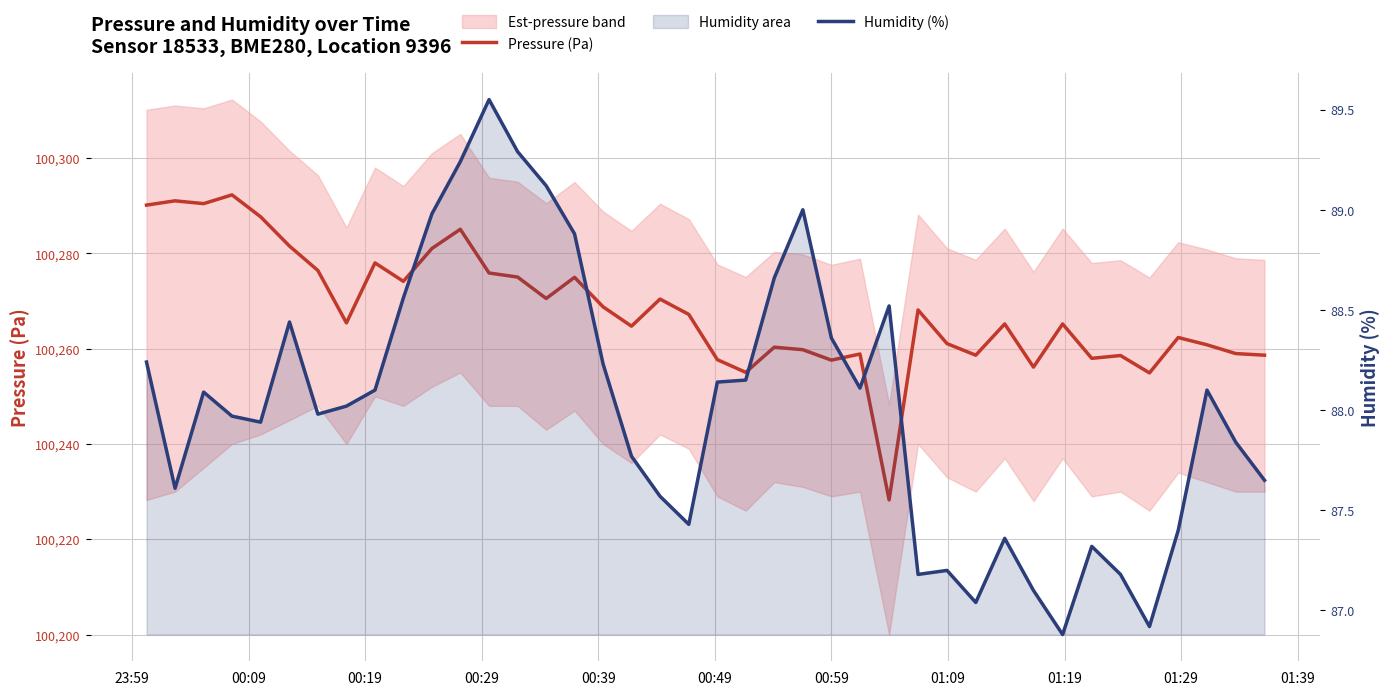

True or false: Pressure (Pa) and Humidity (%) cross at least once.

False